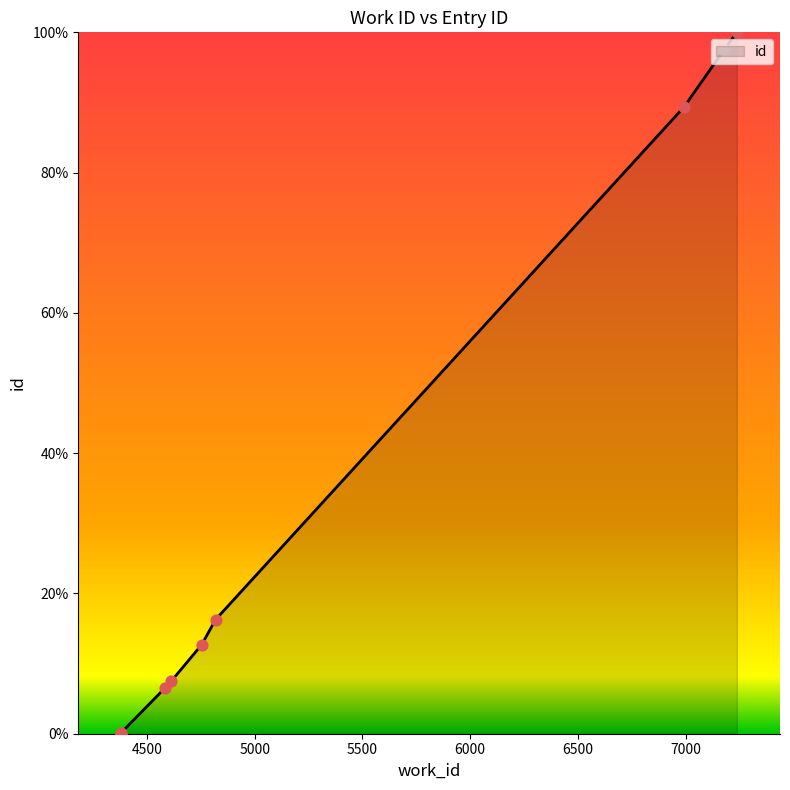

Between 4819 and 4382, which is larger?

4819